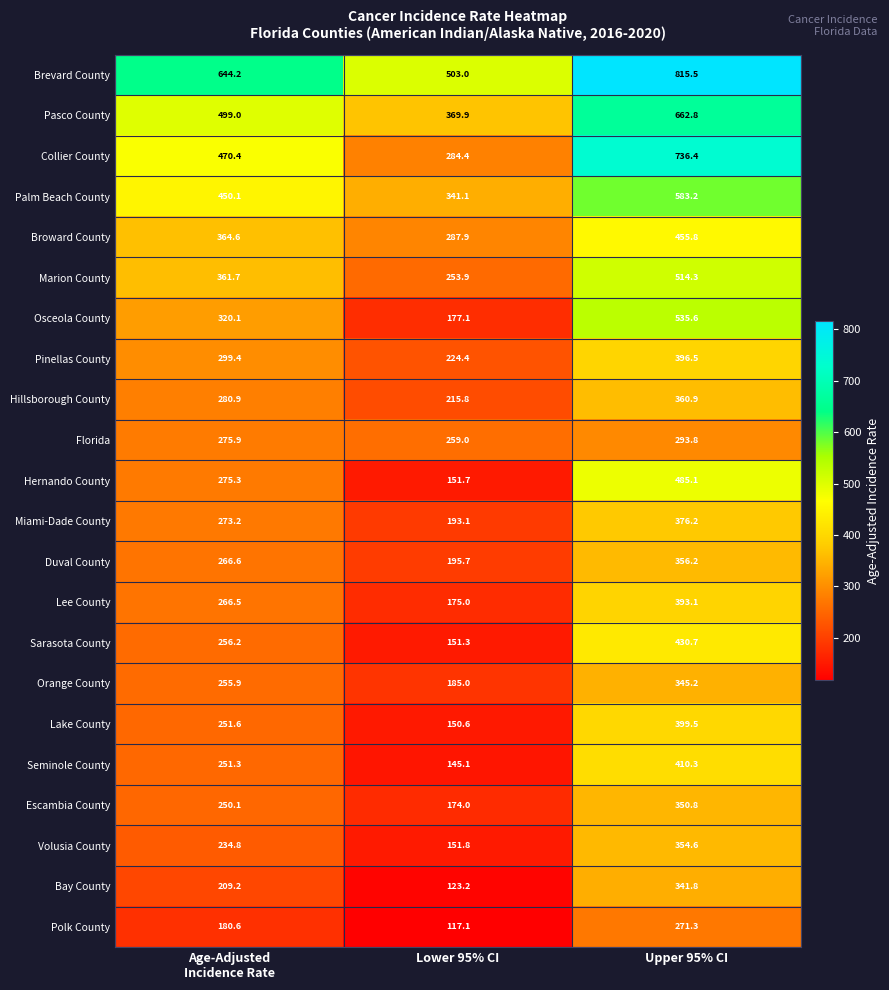

What is the difference between the maximum and minimum values in the Pasco County series?

292.9